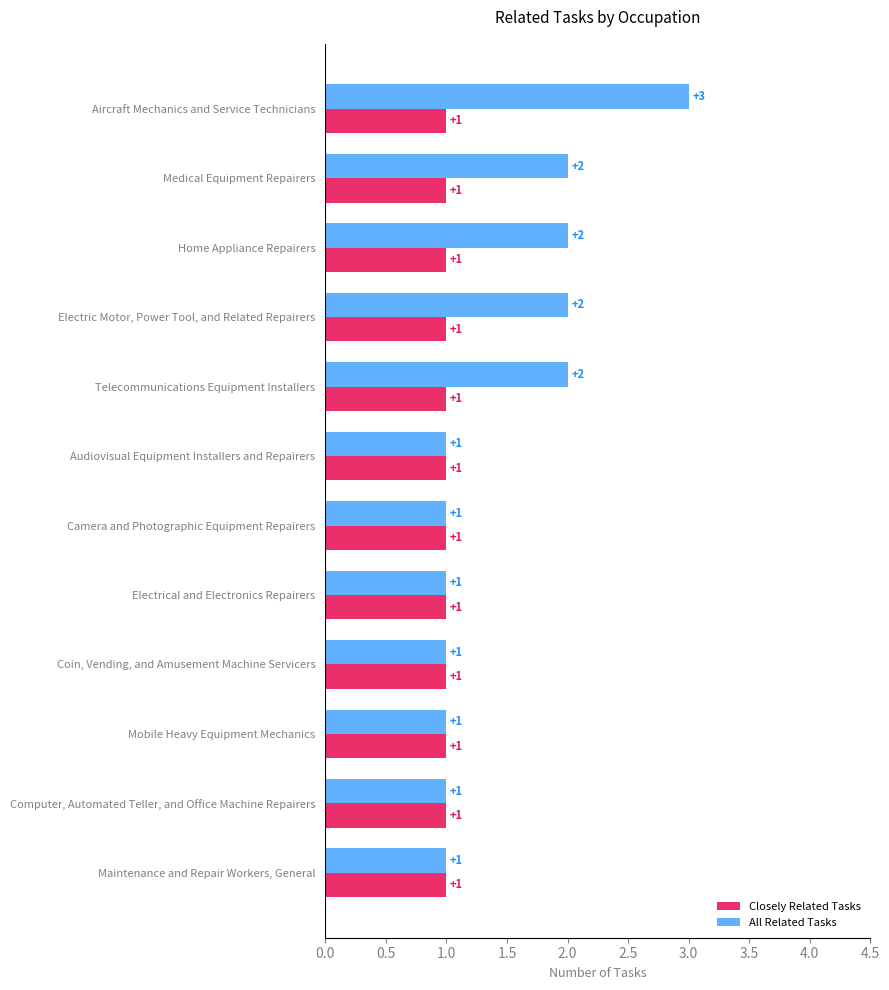

List the series in order of their peak value, highest first.

All Related Tasks, Closely Related Tasks